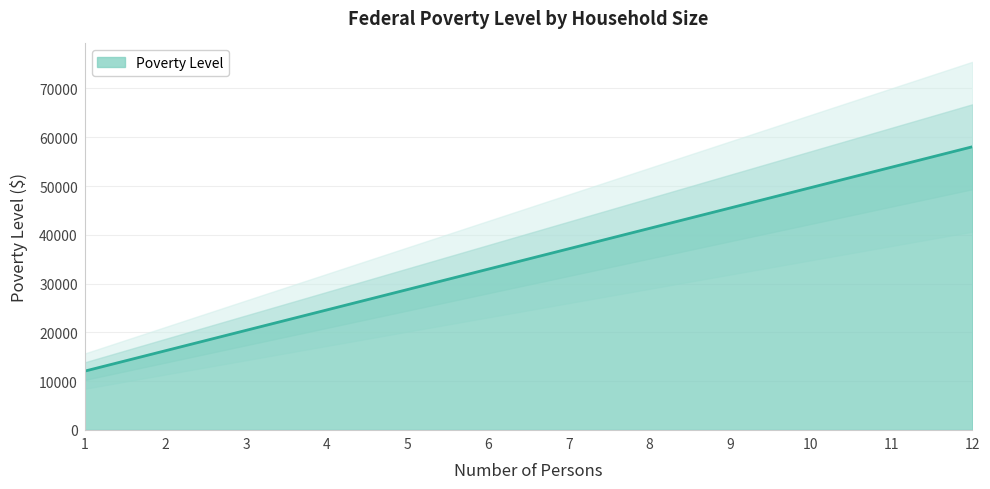

Reading left to right, extract all data points from this chart.

1=12060	2=16240	3=20420	4=24600	5=28780	6=32960	7=37140	8=41320	9=45500	10=49680	11=53860	12=58040